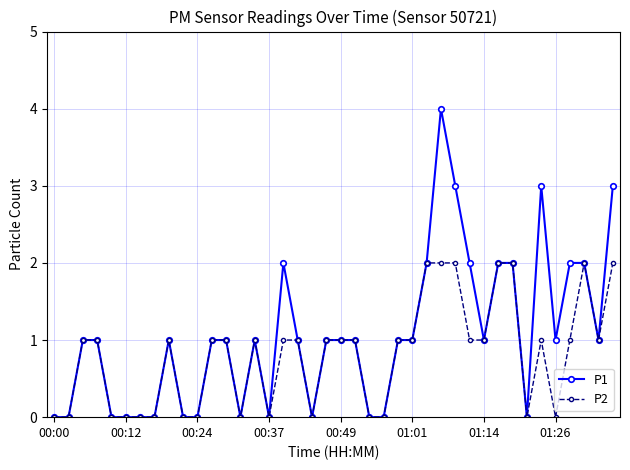

Which series has the largest total across all categories?

P1